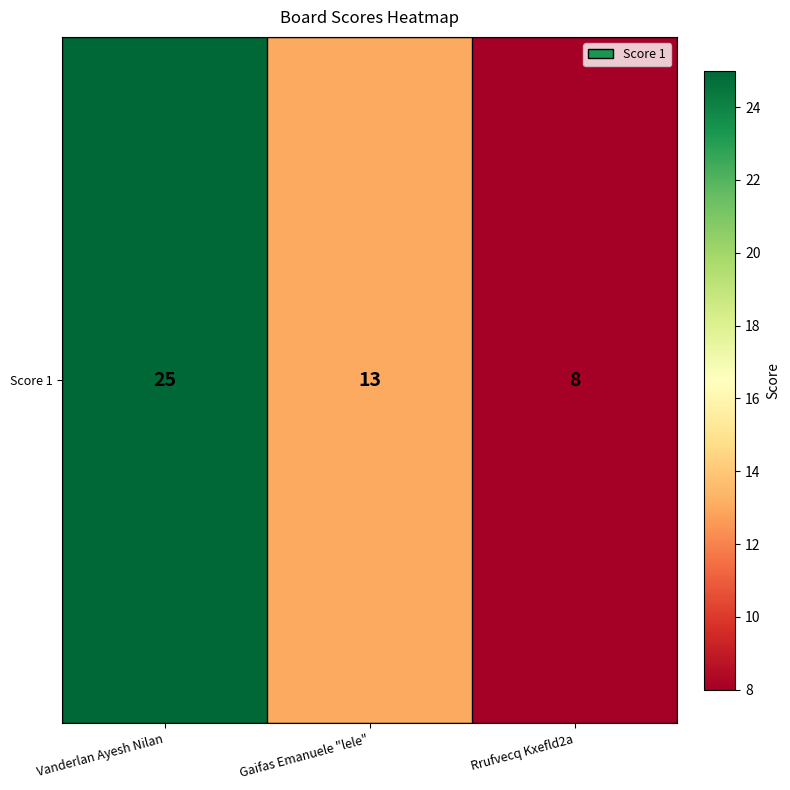

Reading right to left, list all the values displayed in this chart.

8	13	25